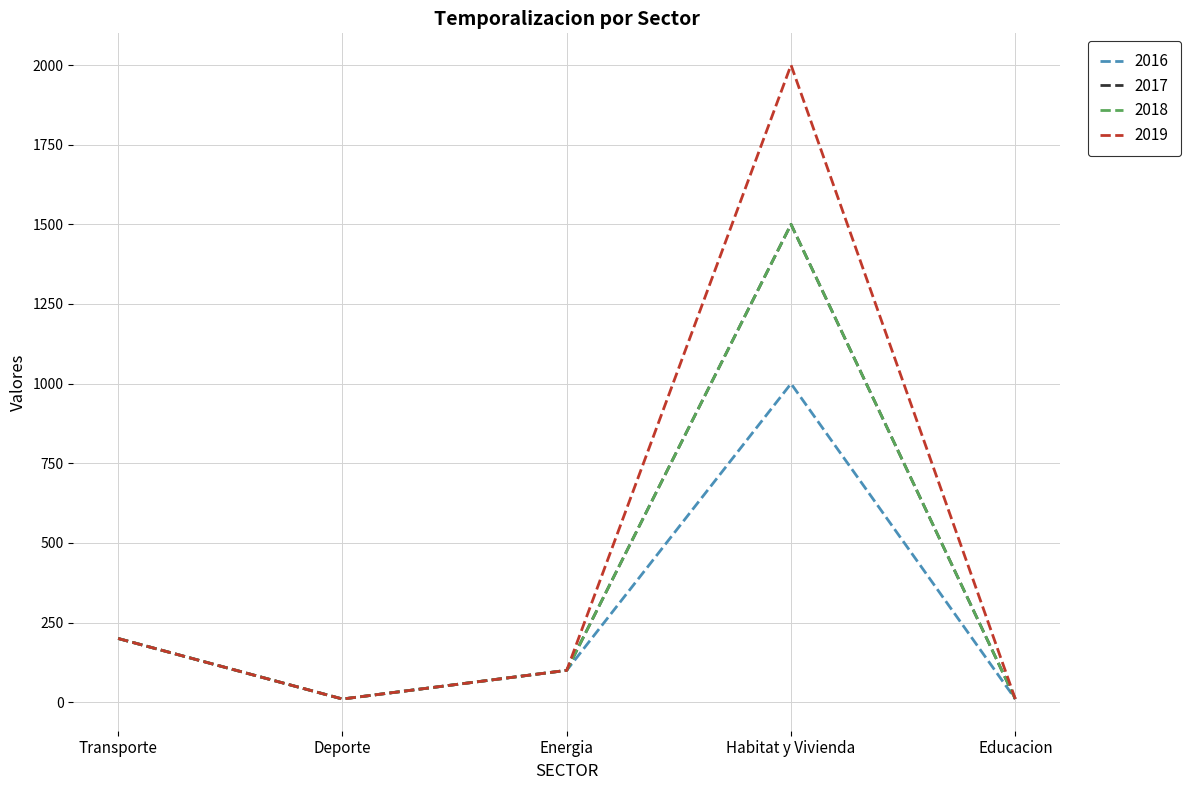

In 2019, how many points are lower than both neighbors (excluding endpoints)?

1